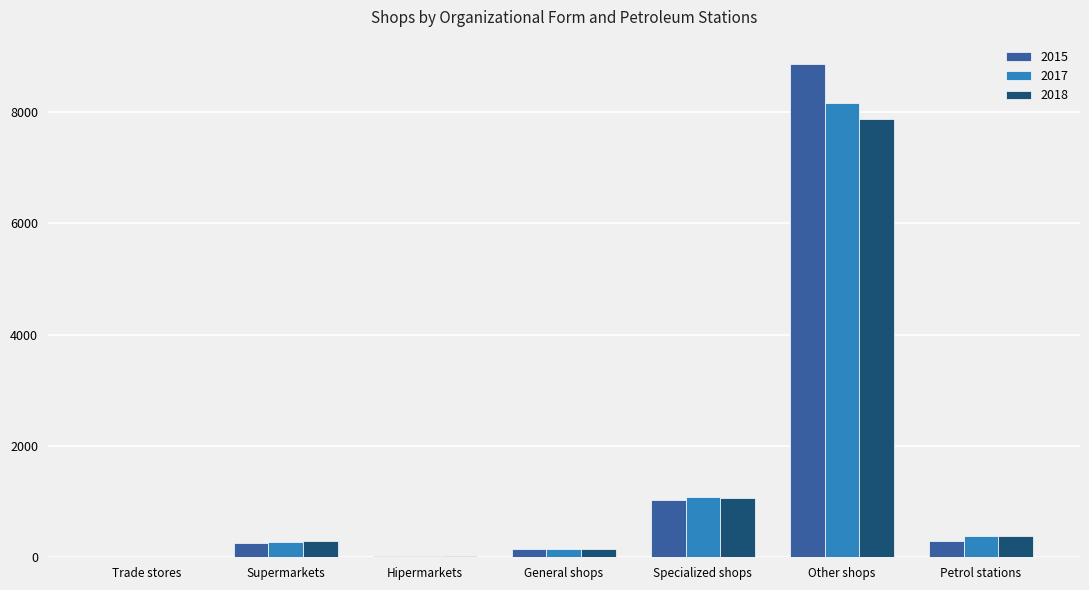

At which category does the chart reach its peak across all series?

Other shops